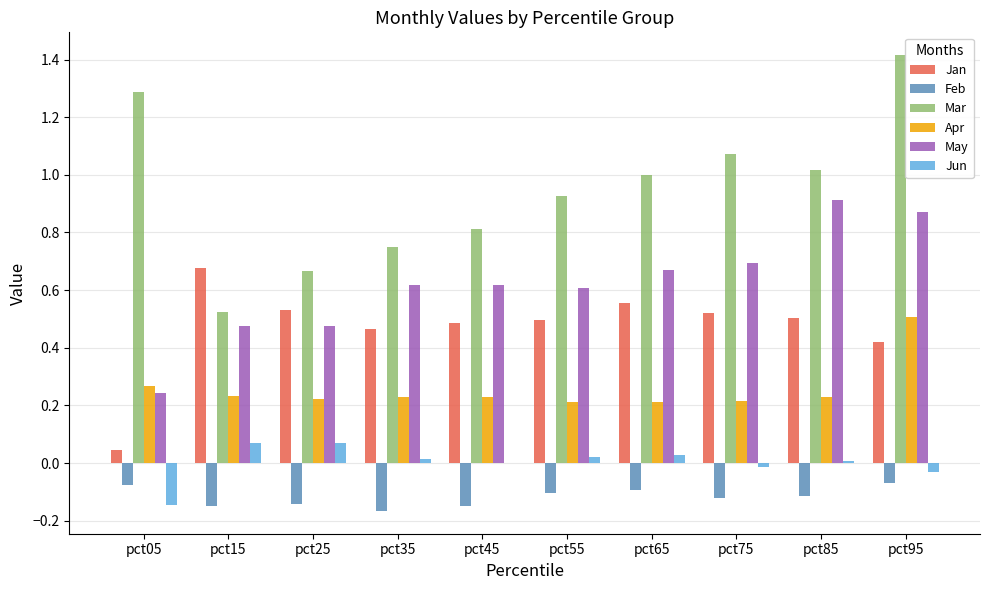

True or false: Jan has a value of 0.2 at pct85.

False